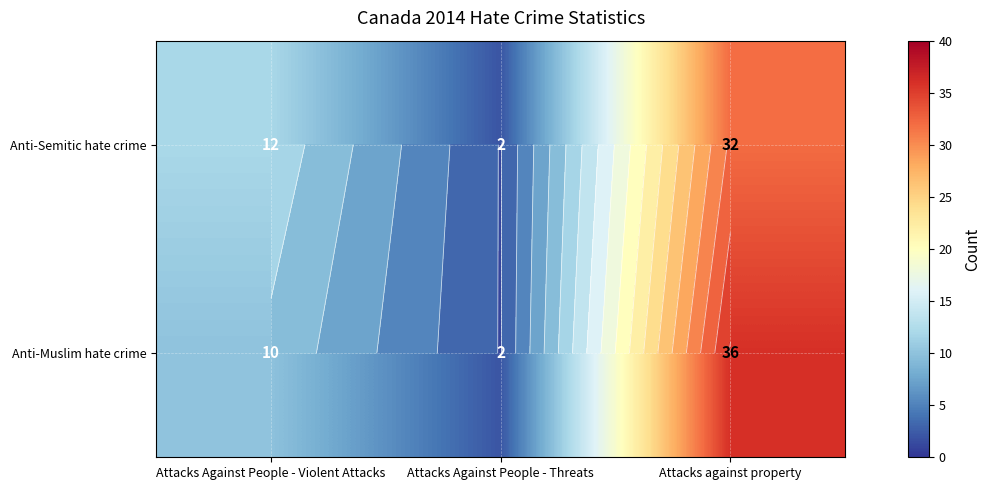

What is the approximate value of Anti-Semitic hate crime at Attacks Against People - Violent Attacks?

12